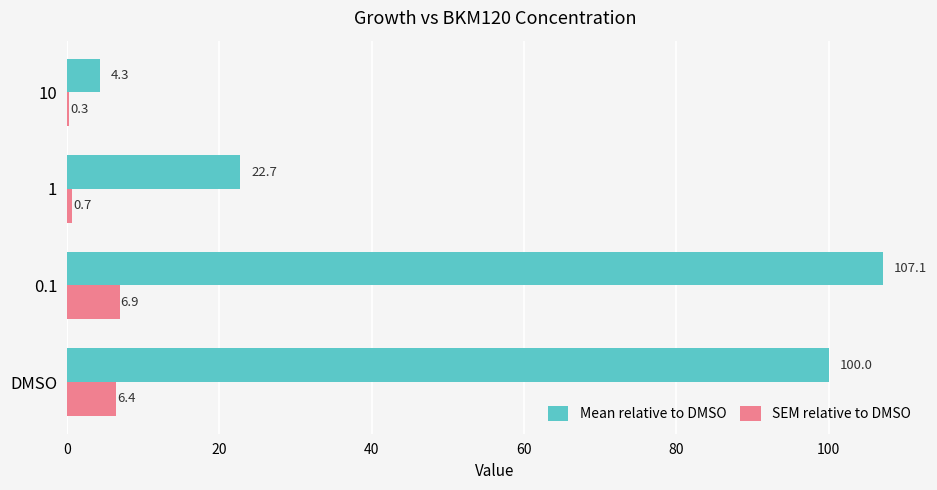

What is the maximum value for Mean relative to DMSO?

107.1